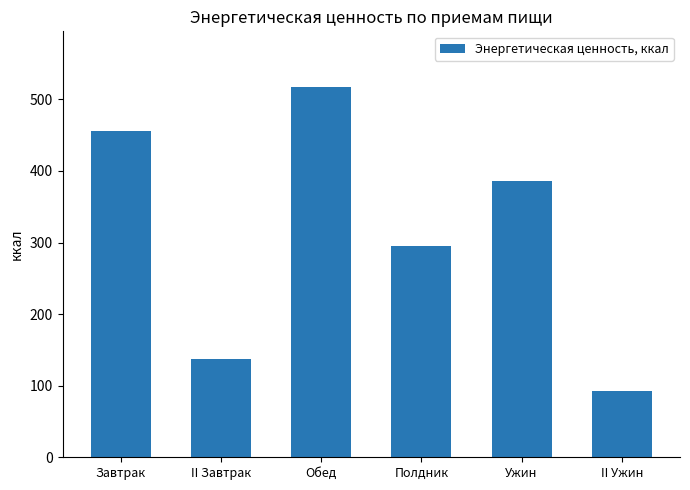

Rank the categories by value from lowest to highest.

II Ужин, II Завтрак, Полдник, Ужин, Завтрак, Обед